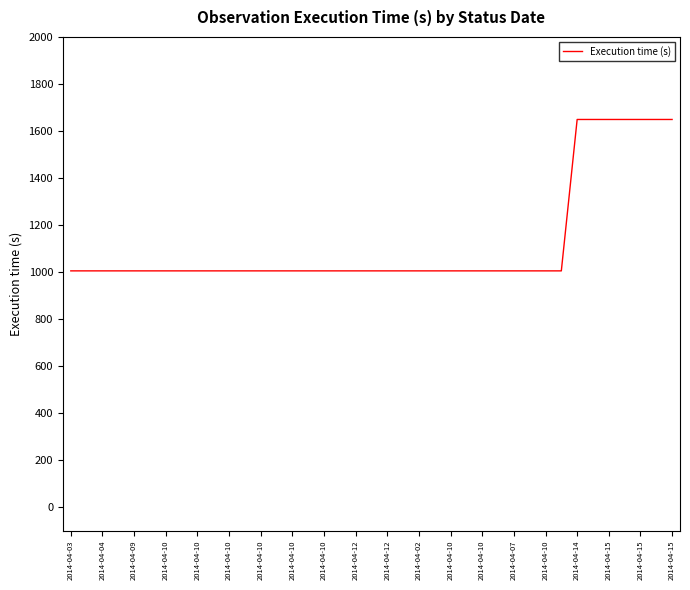

What is the minimum value shown in the chart?

1005